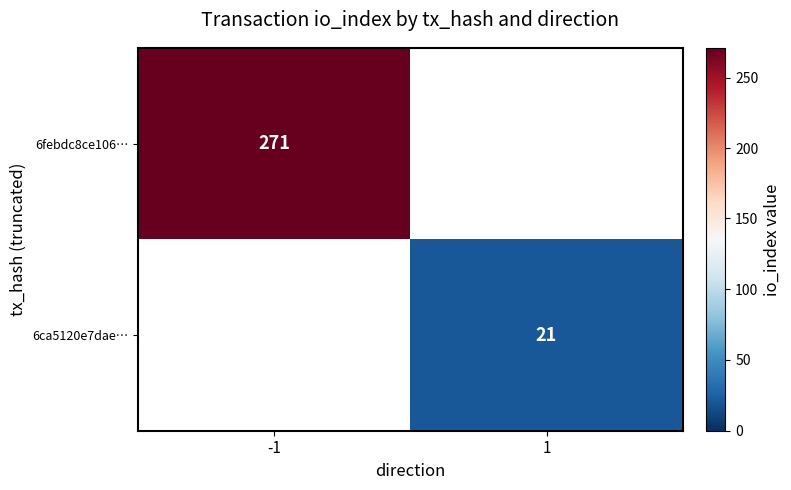

How many categories are shown in the chart?

2